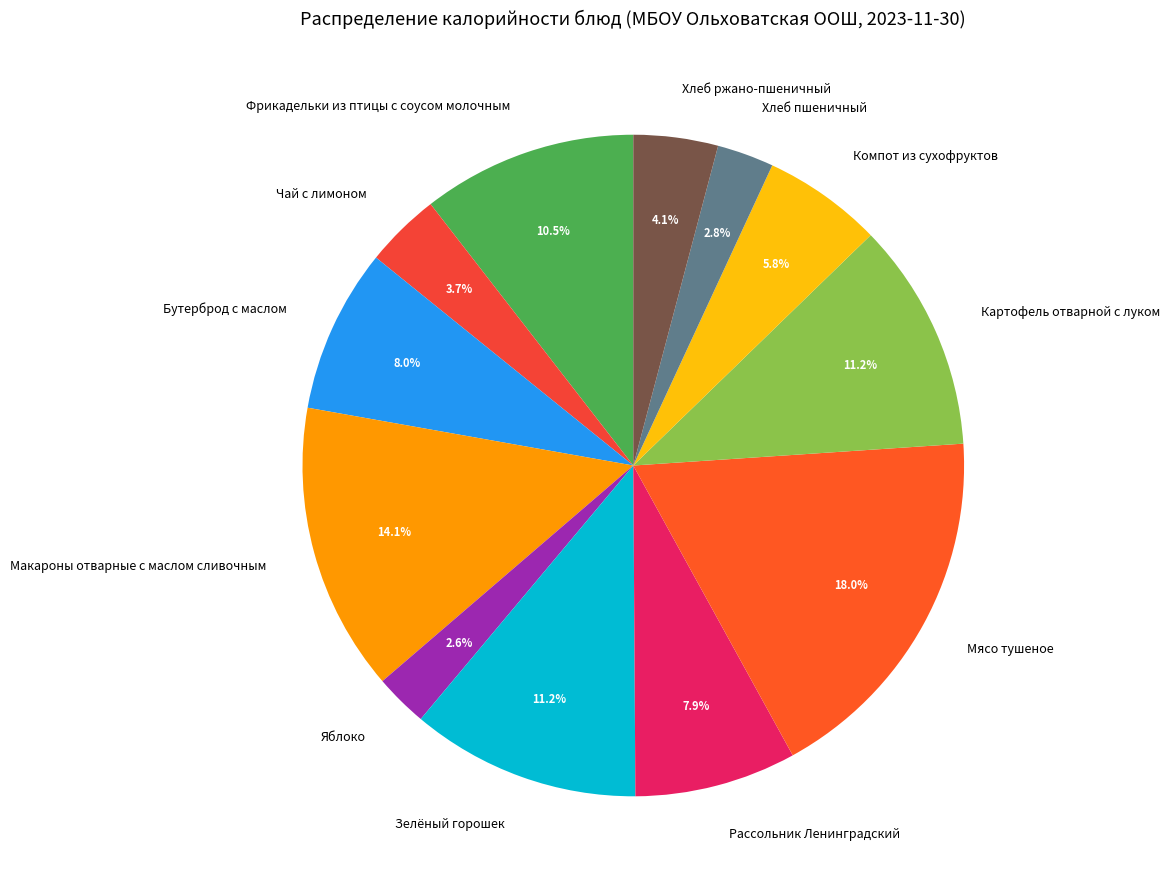

To the nearest percent, what portion does Компот из сухофруктов represent?

6%